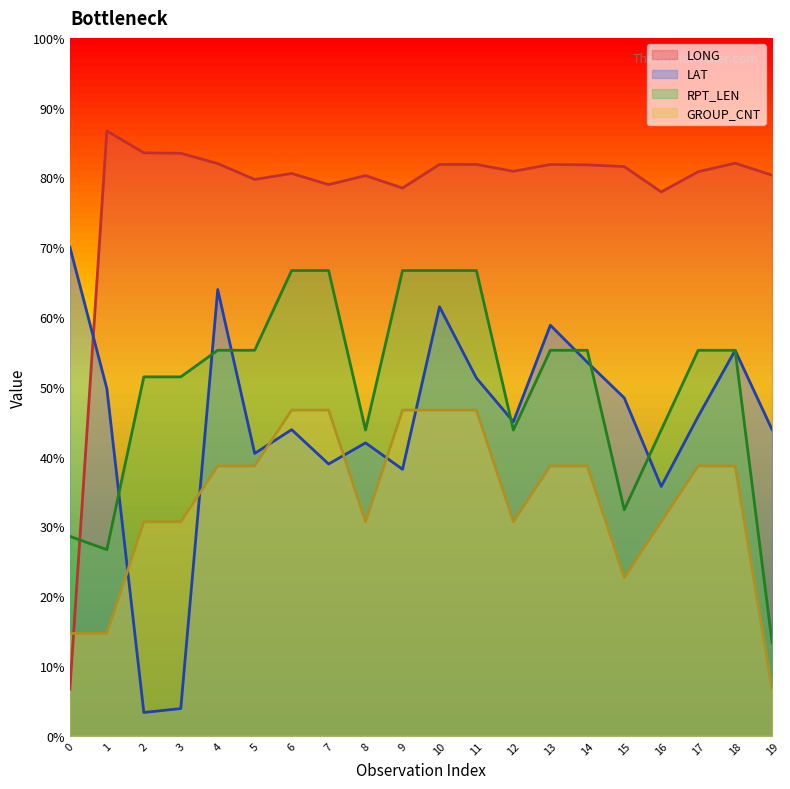

Does the chart display data point markers on the line(s)?

No